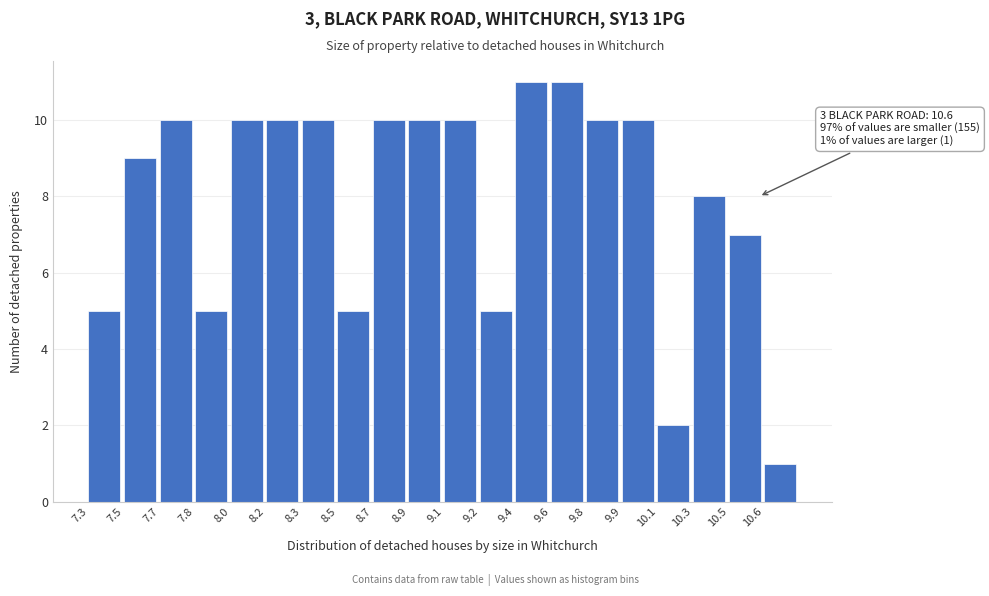

Reading left to right, list all the values displayed in this chart.

7.3=5	7.5=9	7.7=10	7.8=5	8.0=10	8.2=10	8.3=10	8.5=5	8.7=10	8.9=10	9.1=10	9.2=5	9.4=11	9.6=11	9.8=10	9.9=10	10.1=2	10.3=8	10.5=7	10.6=1